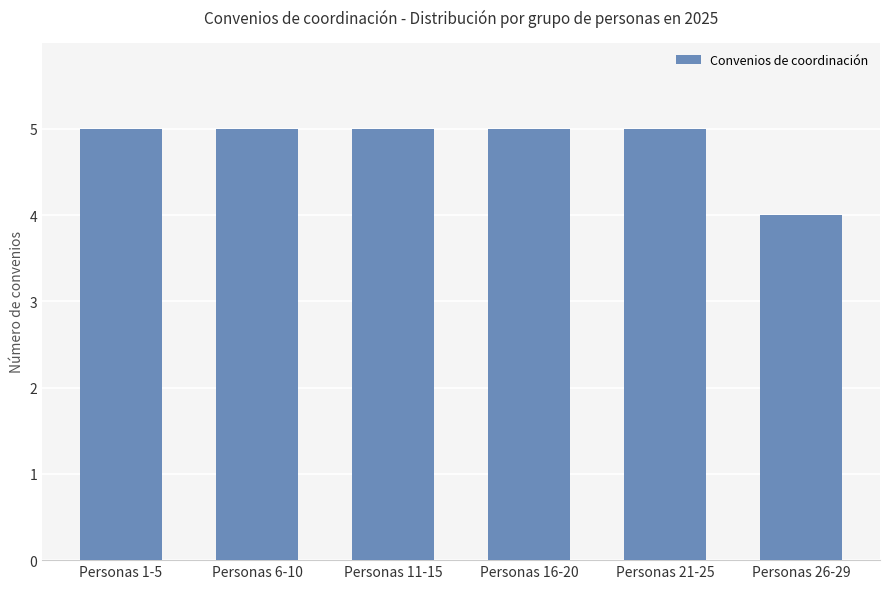

Reading right to left, what are all the values shown in this chart?

Personas 26-29=4	Personas 21-25=5	Personas 16-20=5	Personas 11-15=5	Personas 6-10=5	Personas 1-5=5